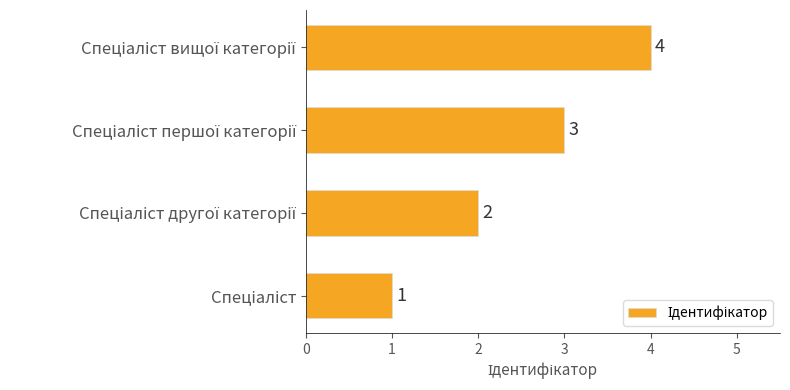

What is the greatest value displayed?

4